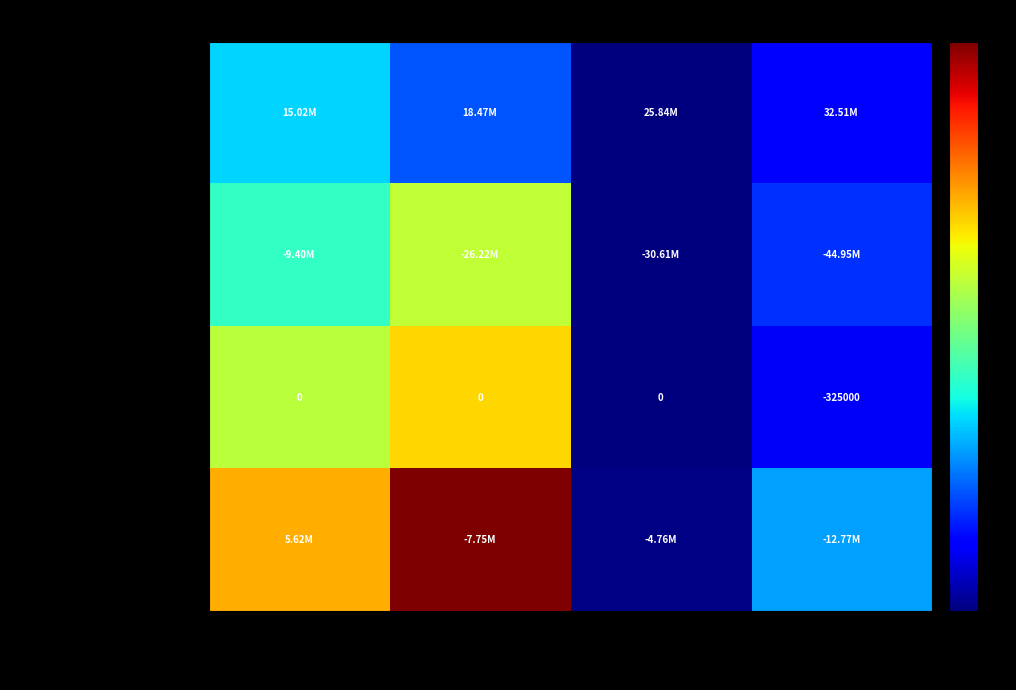

What is the total value across all series at Aug. 31, 2019?

30904000